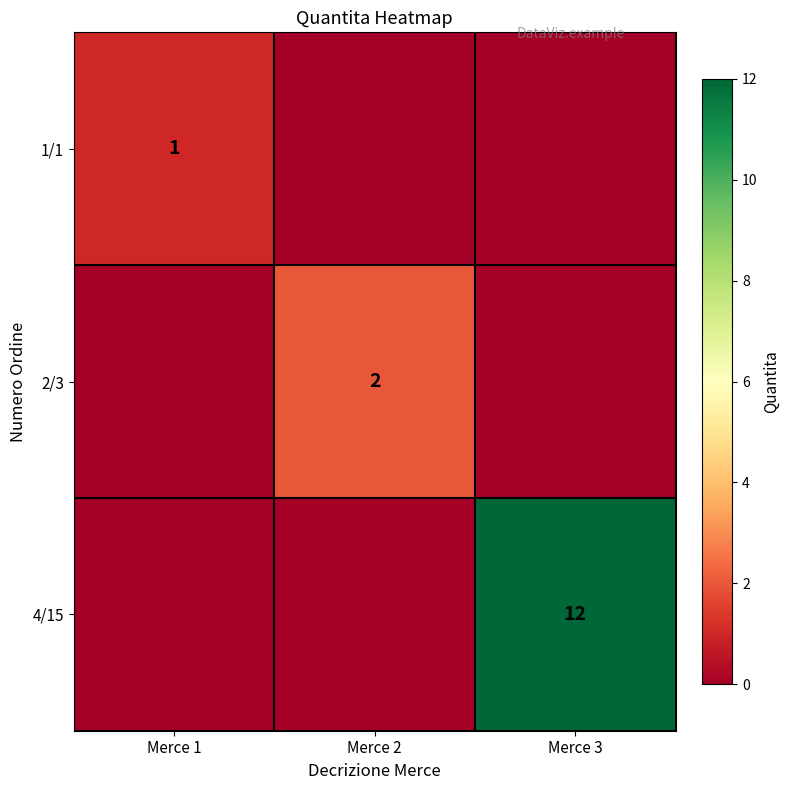

True or false: 4/15 has a value of 19 at Merce 3.

False